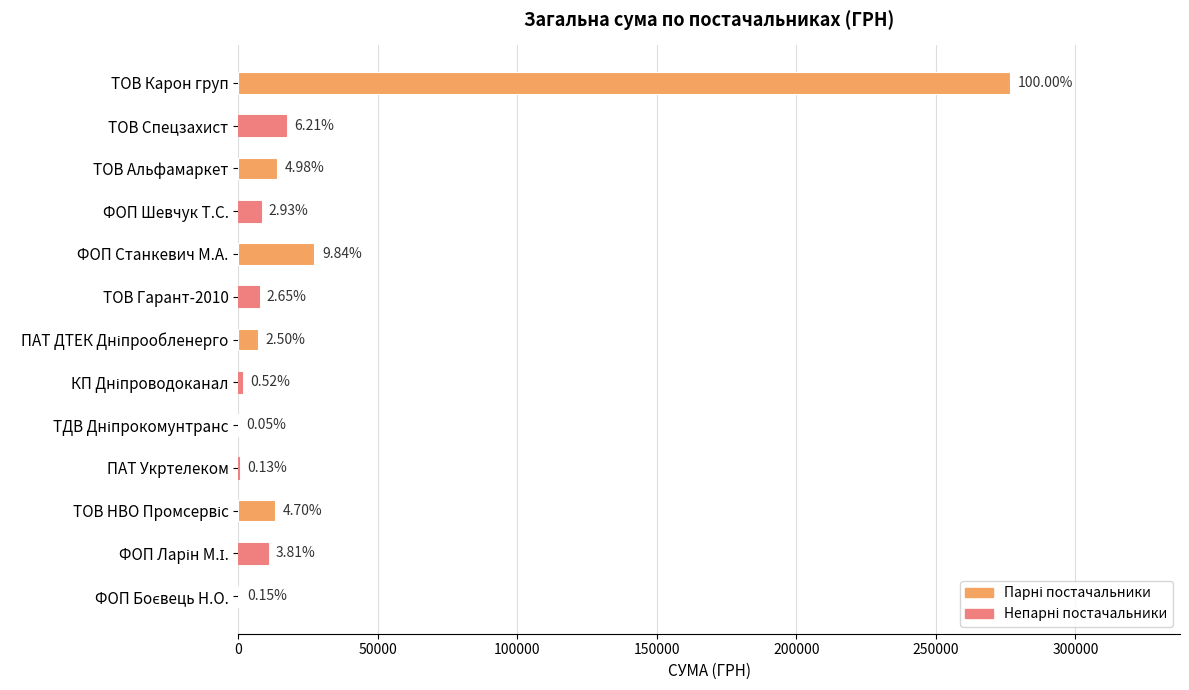

What is the average value?

29468.2